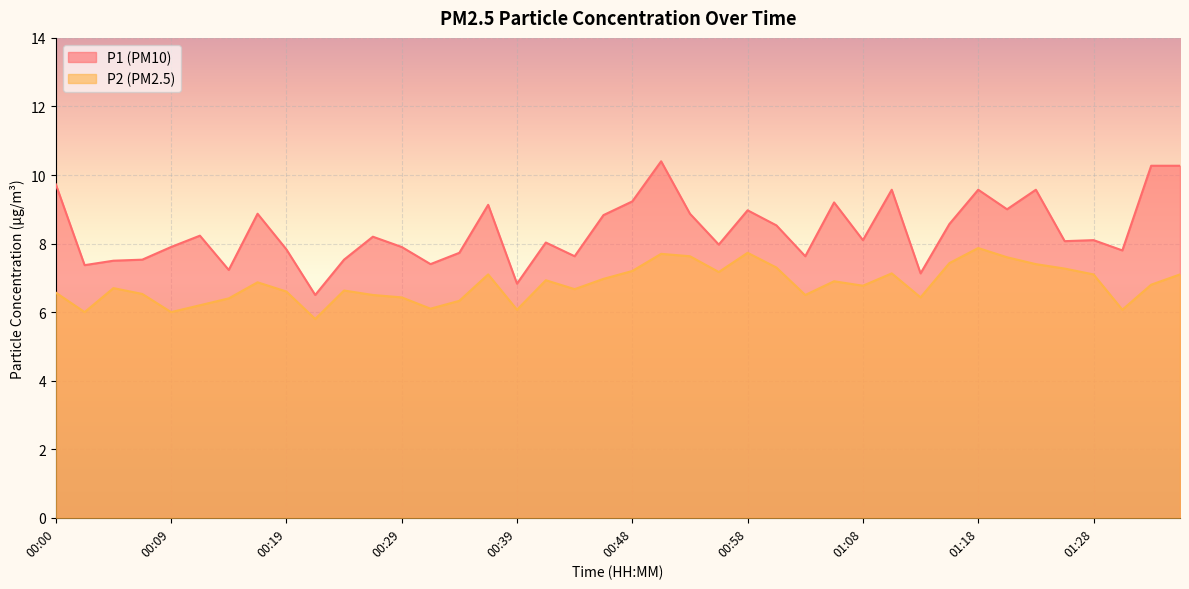

Is the value of P1 at 01:15 greater than the value of P2 at 01:30?

Yes